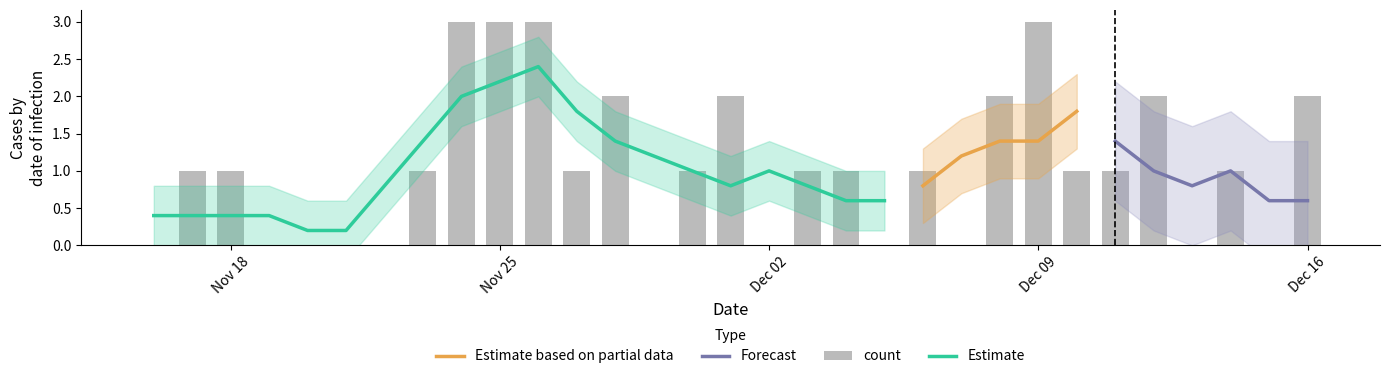

Is it true that Estimate equals 2.2 at Nov 25?

True